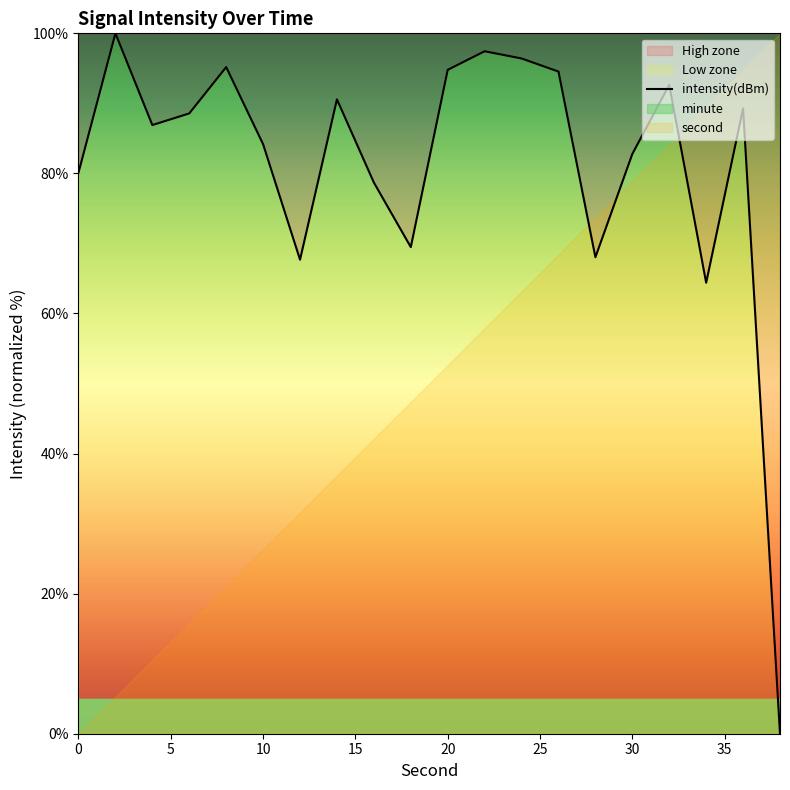

How many interior local valleys (lower than both neighbors) does the data have?

5